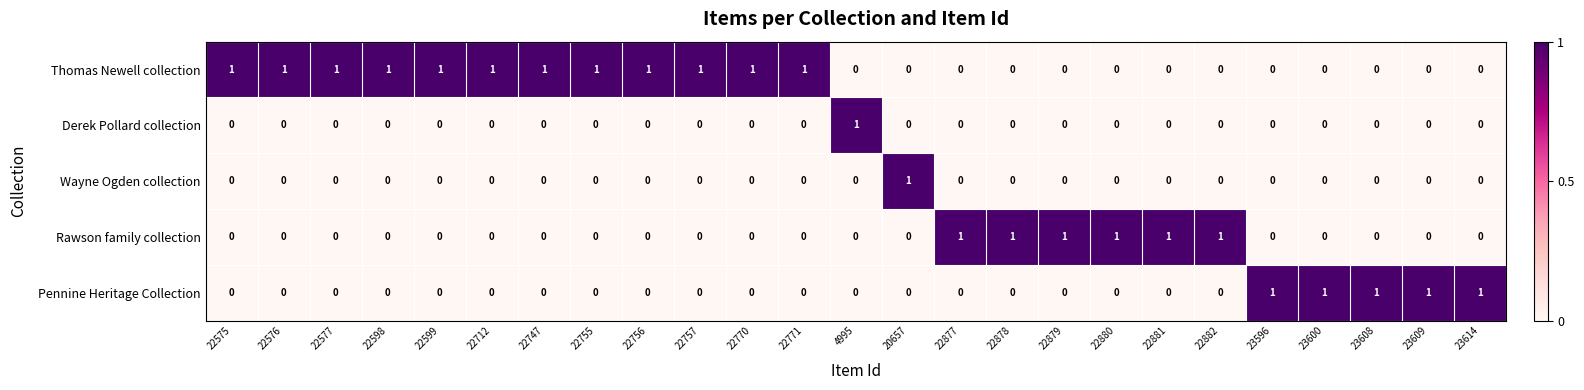

True or false: Rawson family collection has a value of 0 at 22575.

True